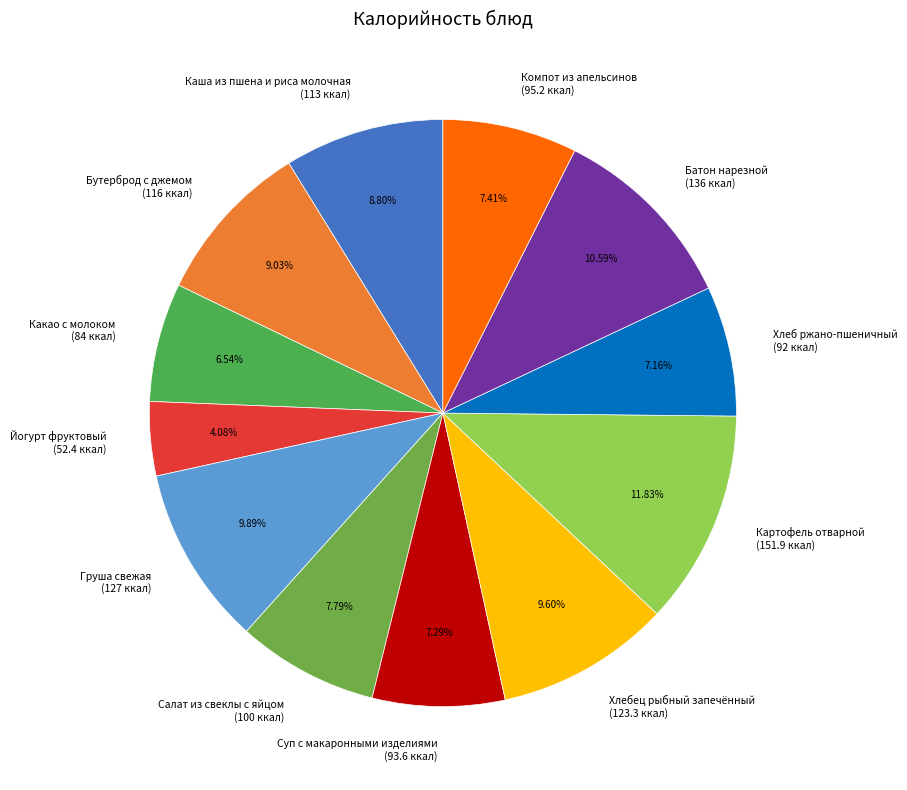

Is the sum of Суп с макаронными изделиями and Каша из пшена и риса молочная greater than half?

No